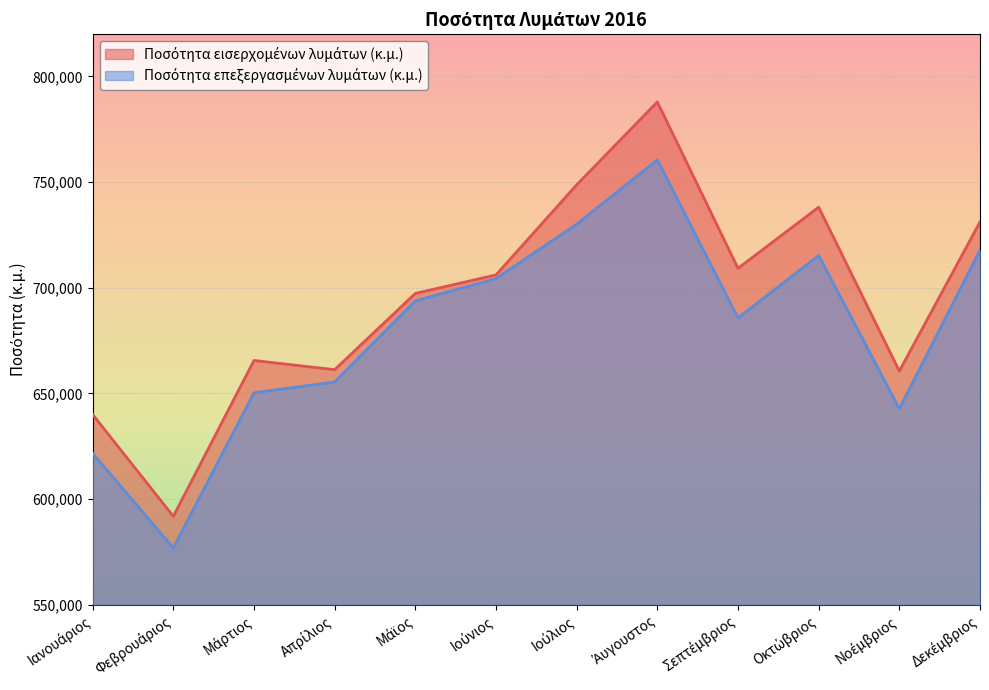

True or false: Ποσότητα εισερχομένων λυμάτων (κ.μ.) and Ποσότητα επεξεργασμένων λυμάτων (κ.μ.) intersect in this chart.

False